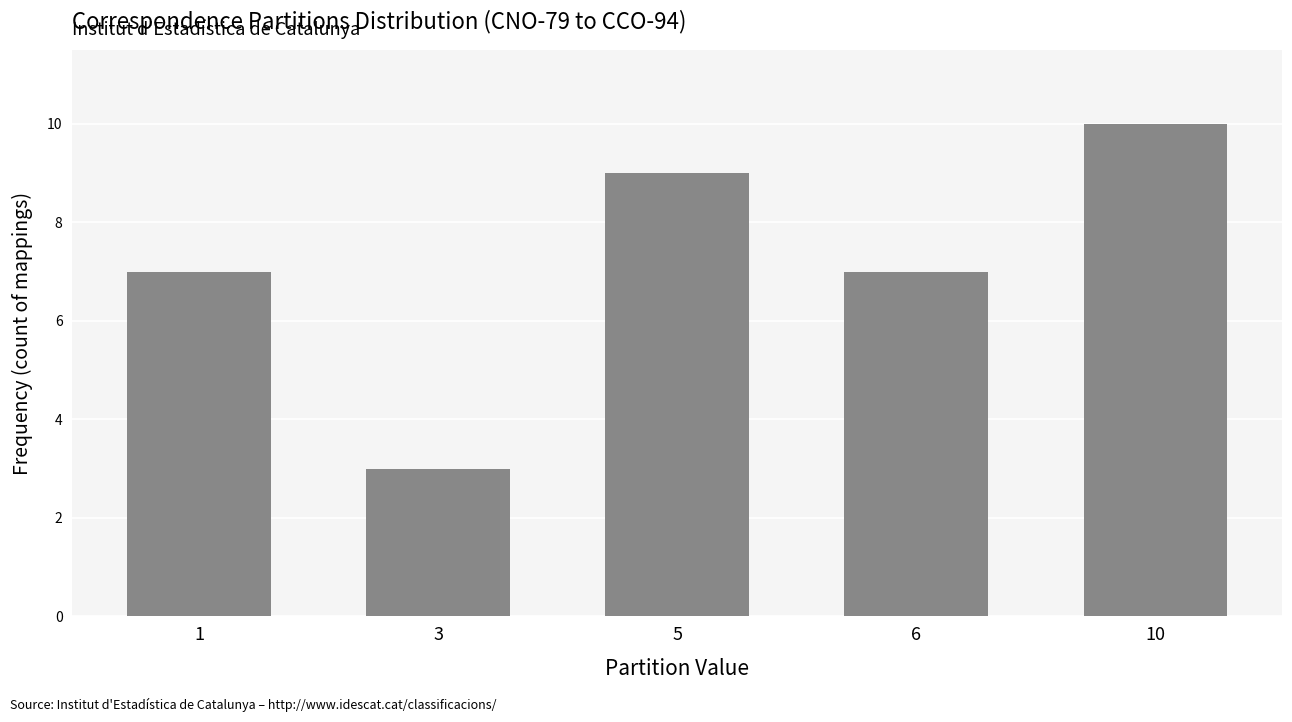

How many values are between 7 and 9?

3